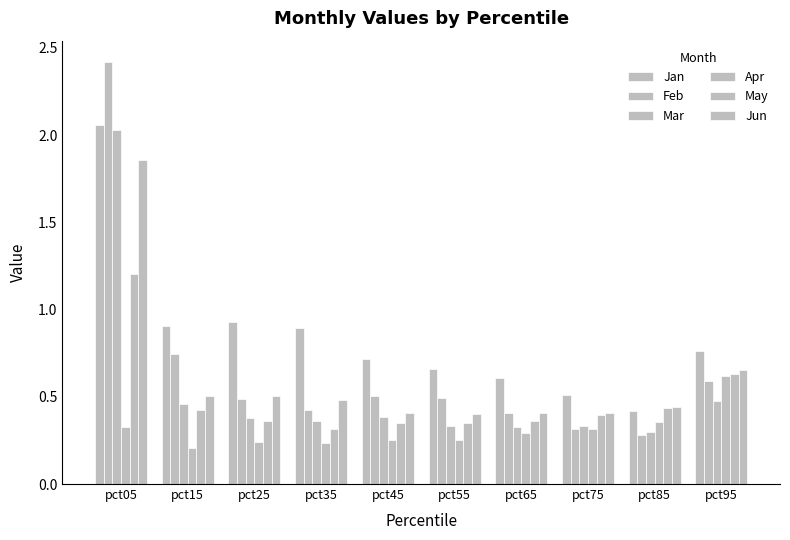

At how many categories does at least one series exceed 0?

10